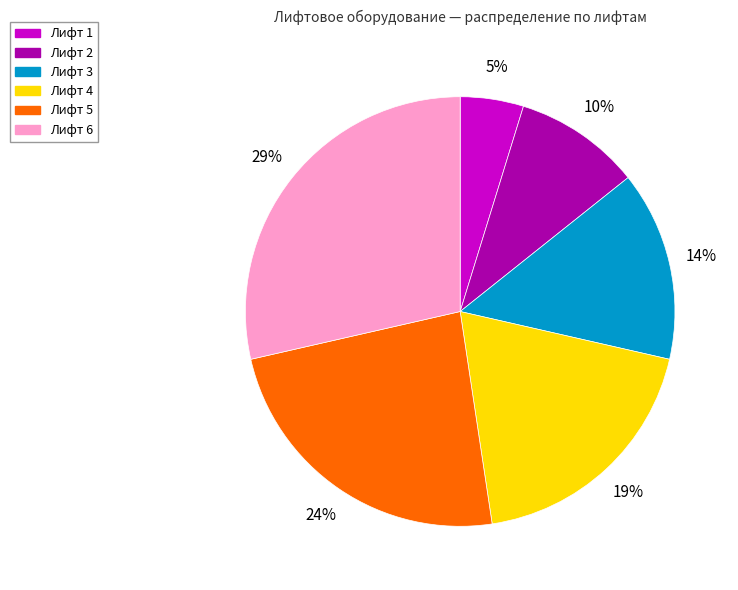

To the nearest percent, what portion does Лифт 4 represent?

19%